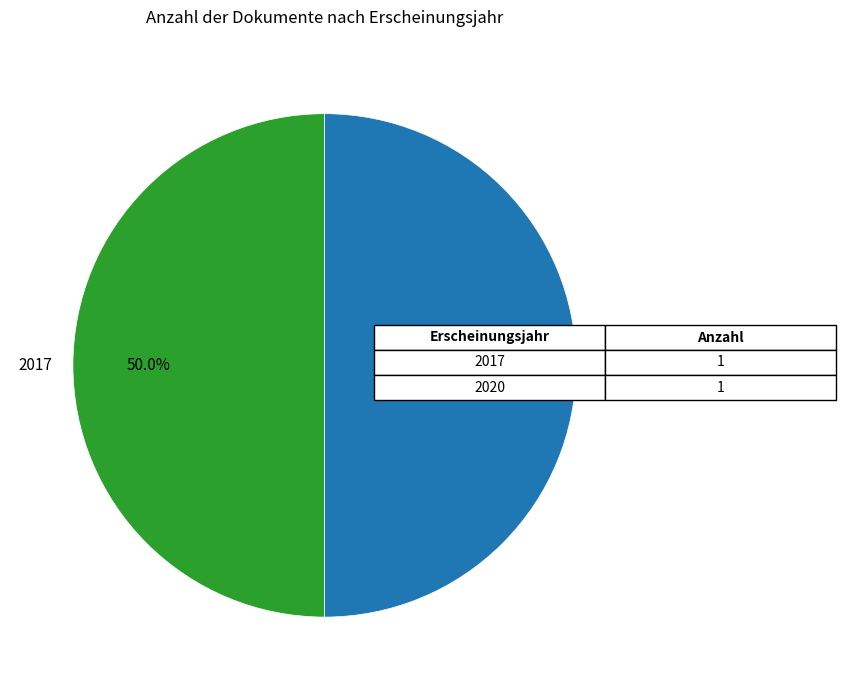

To the nearest percent, what is the average slice percentage?

50%